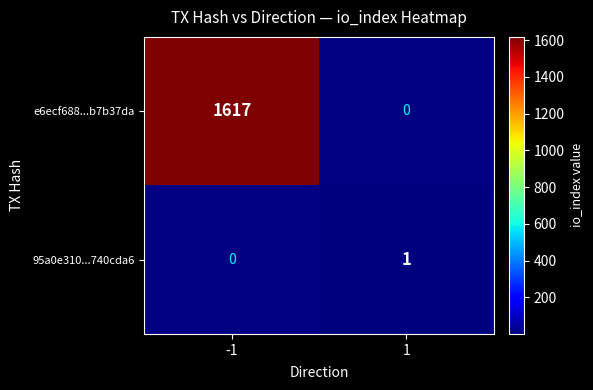

True or false: e6ecf688...b7b37da has a value of 2403 at -1.

False